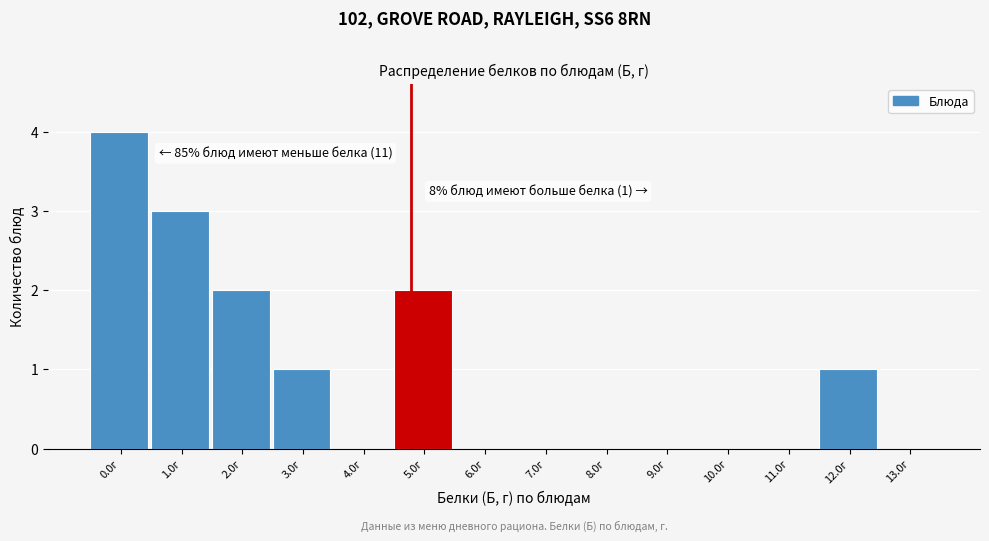

Reading right to left, transcribe all the data shown in this chart.

13.0г=0	12.0г=1	11.0г=0	10.0г=0	9.0г=0	8.0г=0	7.0г=0	6.0г=0	5.0г=2	4.0г=0	3.0г=1	2.0г=2	1.0г=3	0.0г=4